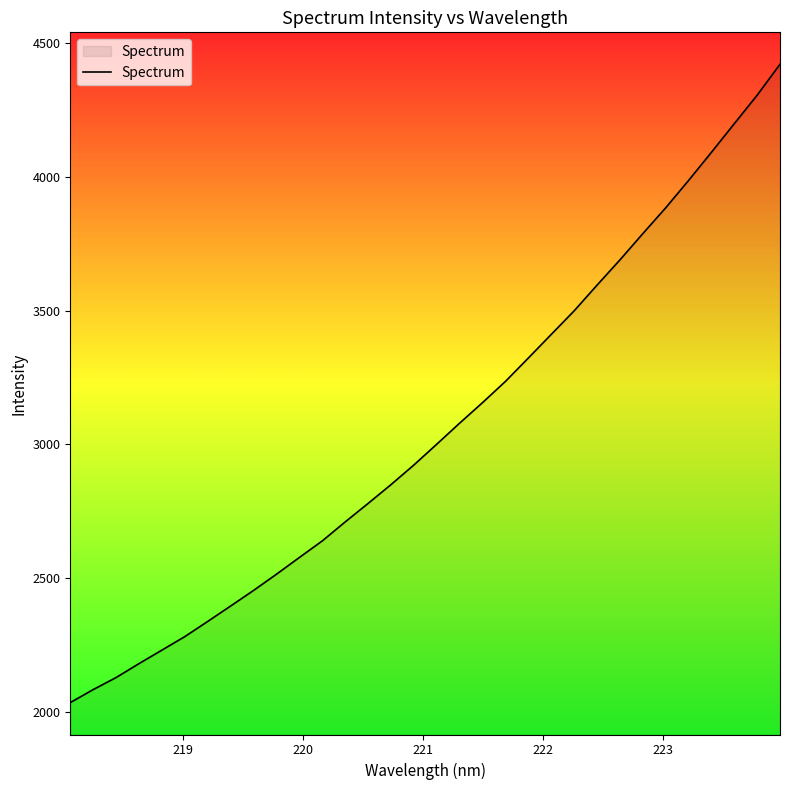

What is the difference between the maximum and minimum values?

2385.6